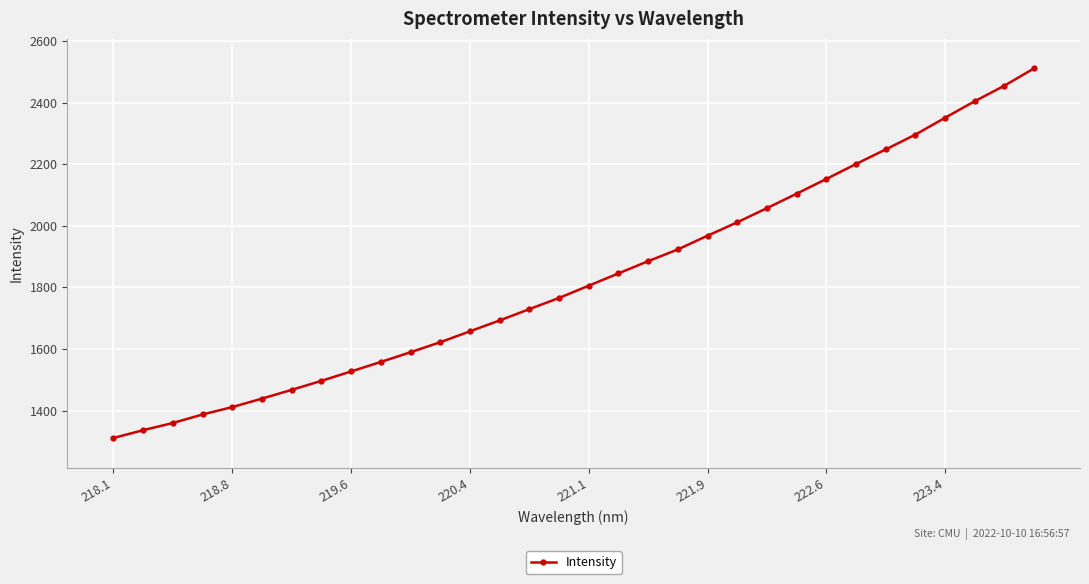

What is the greatest value displayed?

2511.1